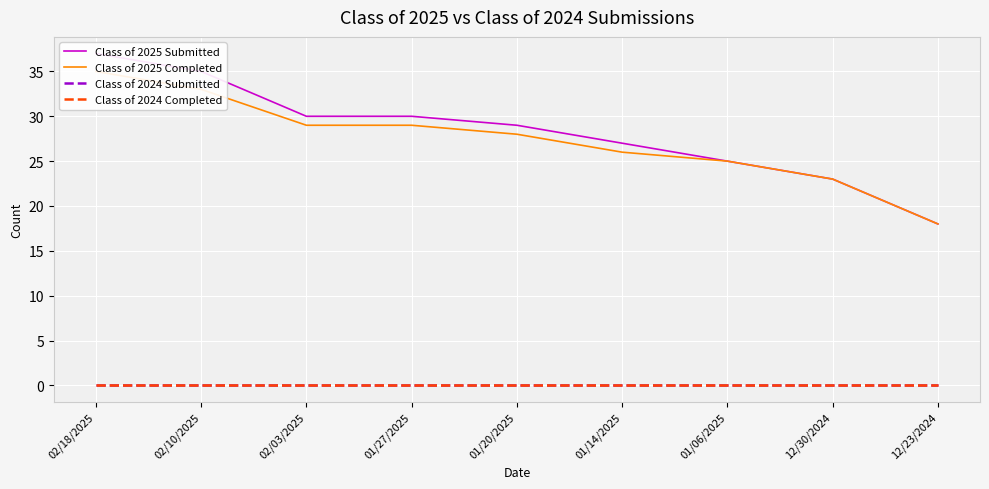

True or false: Class of 2025 Submitted has more than 0 interior local peaks.

False